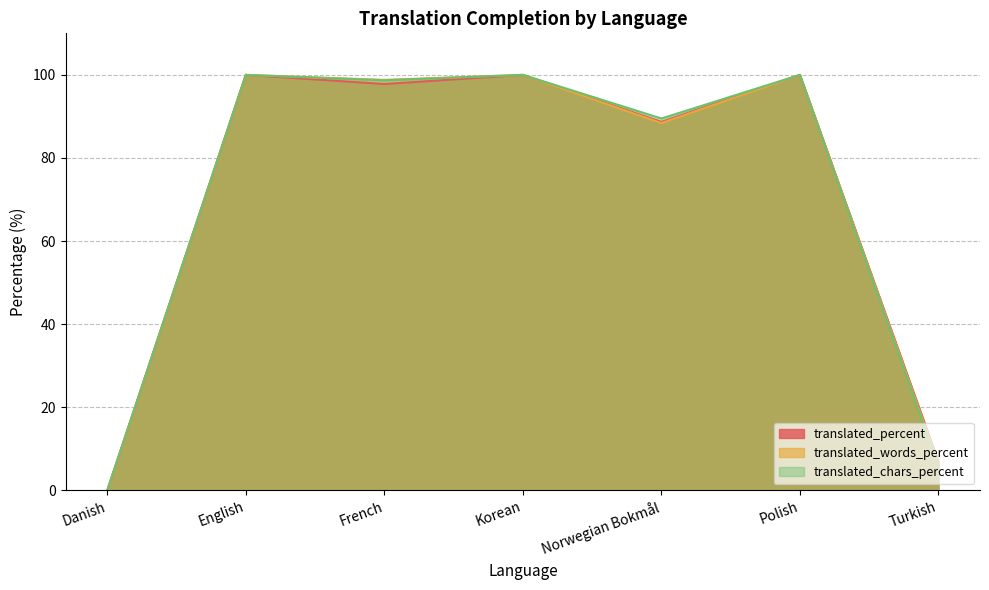

True or false: translated_percent has a value of 88.7 at Norwegian Bokmål.

True